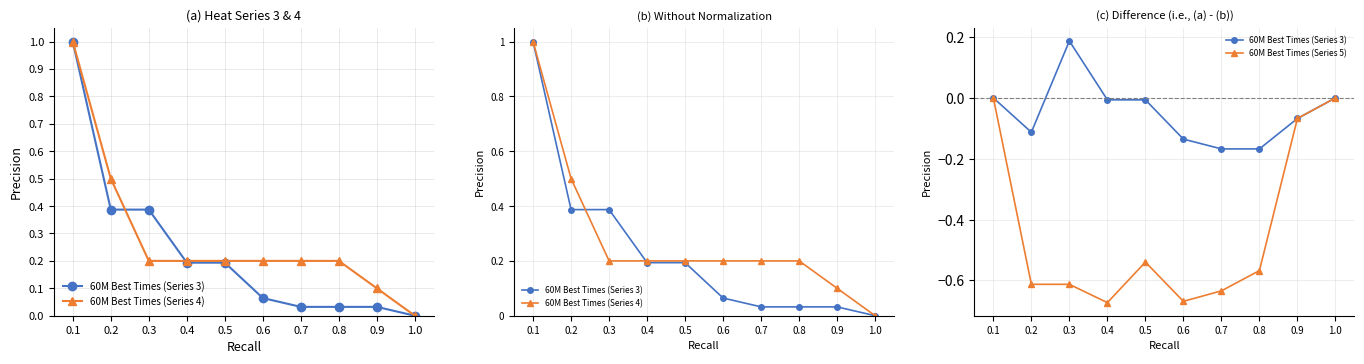

True or false: 60M Best Times (Series 4) and 60M Best Times (Series 5) intersect in this chart.

False